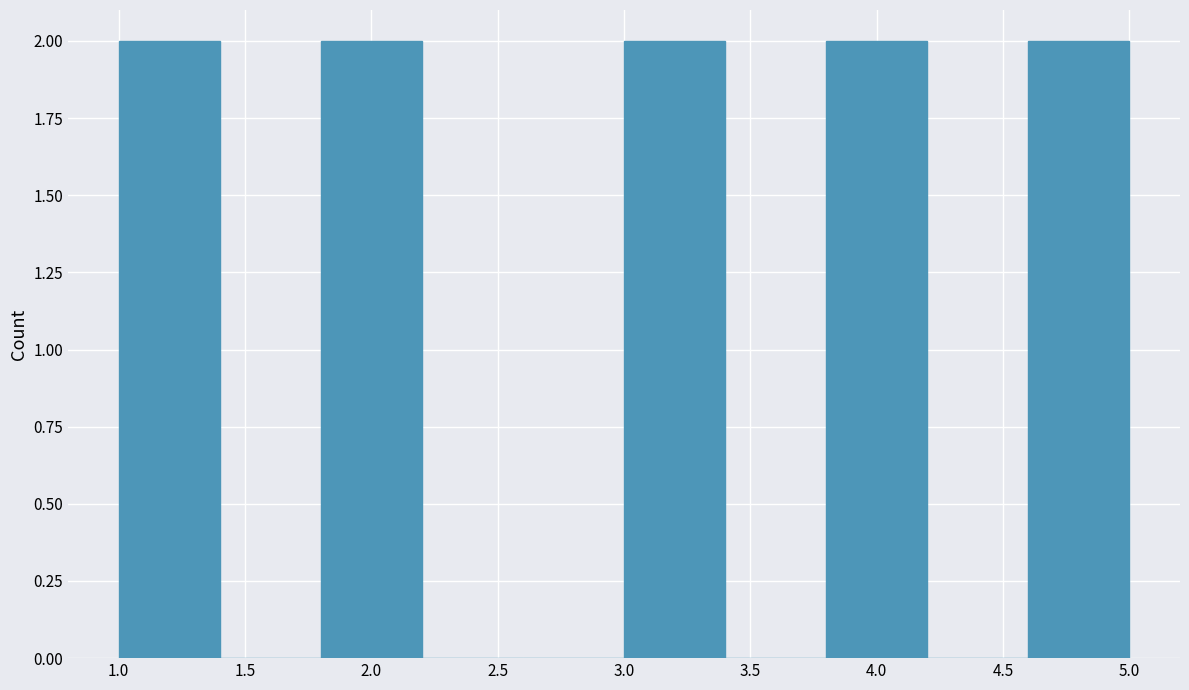

What is the height of the bar covering 3.8 to 4.2 on the x-axis? The values are not printed on the chart, so give them approximately, as read against the axis.

2